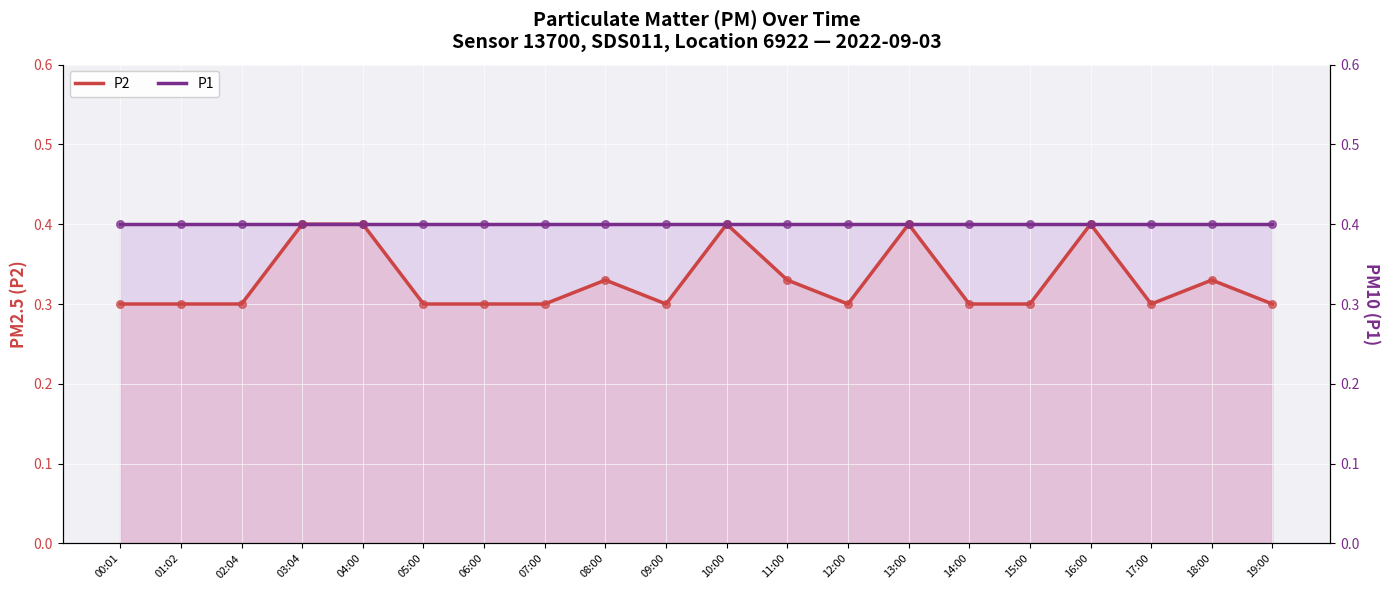

Is the value of P2 at 18:00 greater than the value of P1 at 15:00?

No